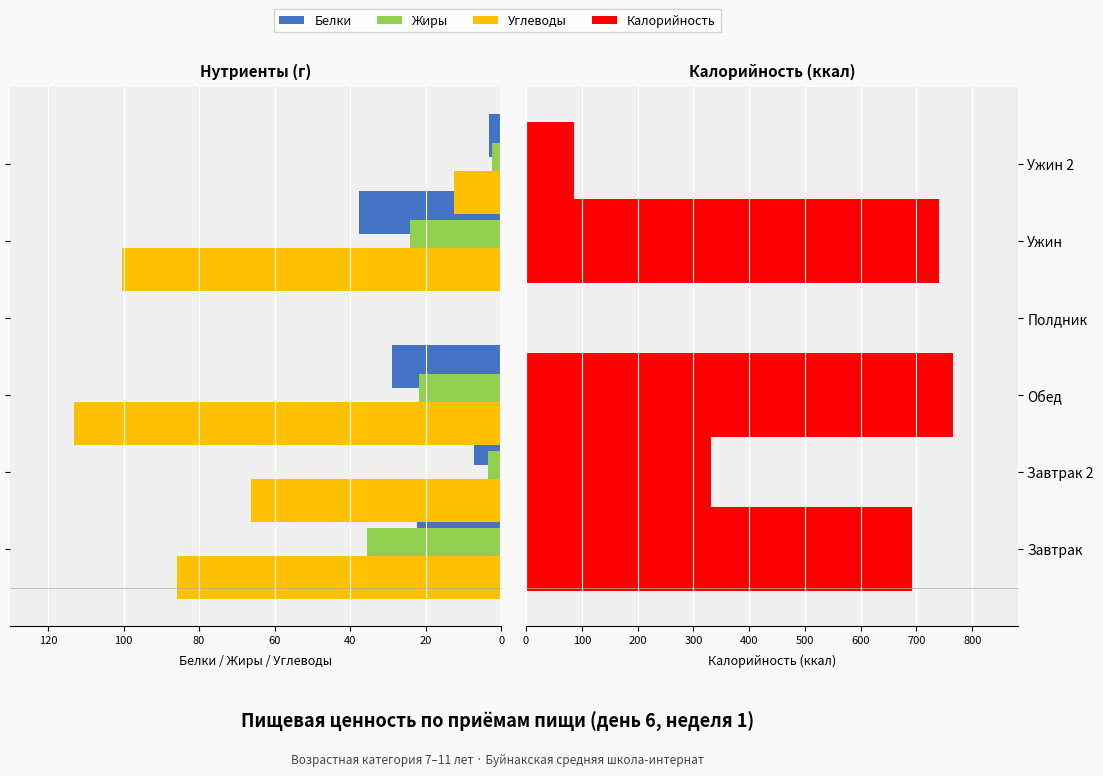

True or false: Углеводы has a value of 6.7 at 100.

False